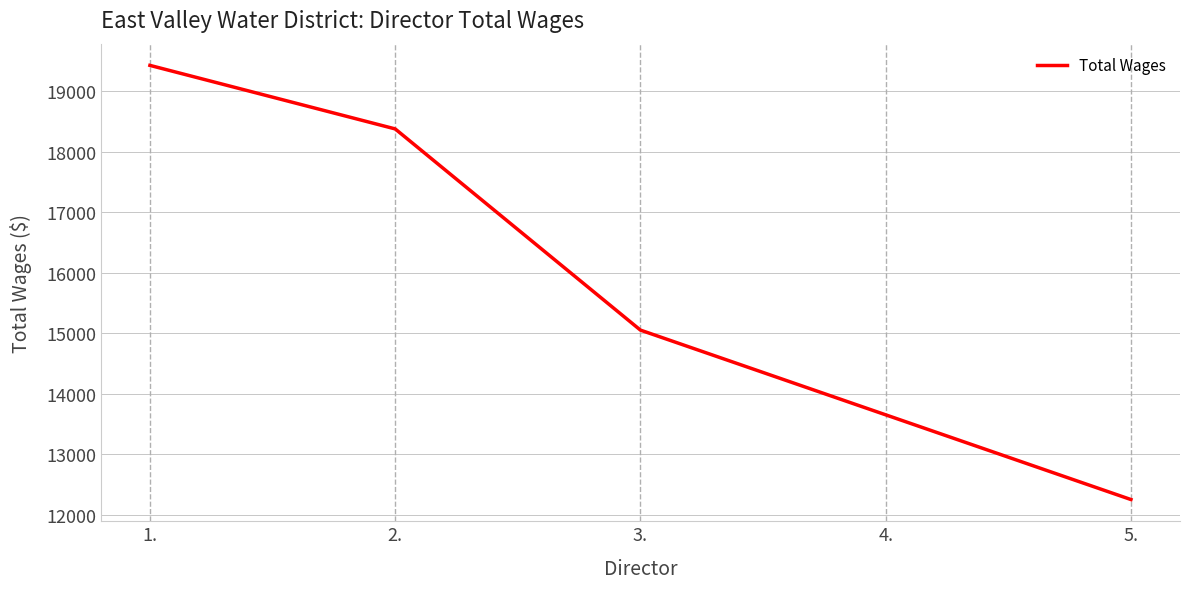

What is the difference between the values at 3. and 5.?

2800